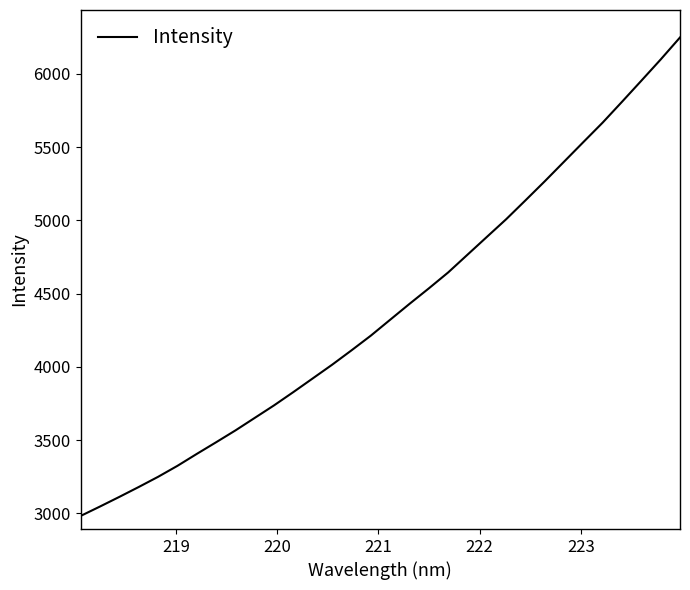

What is the maximum value shown in the chart?

6247.9